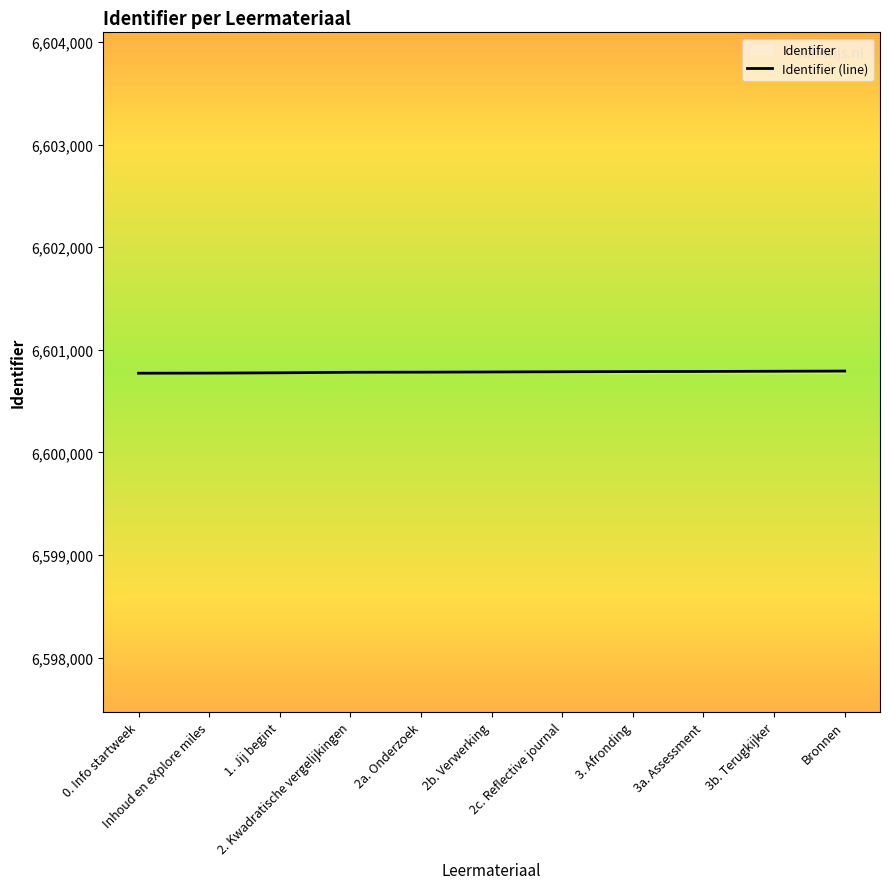

What is the sum of the values at 2. Kwadratische vergelijkingen and Bronnen?

13201574